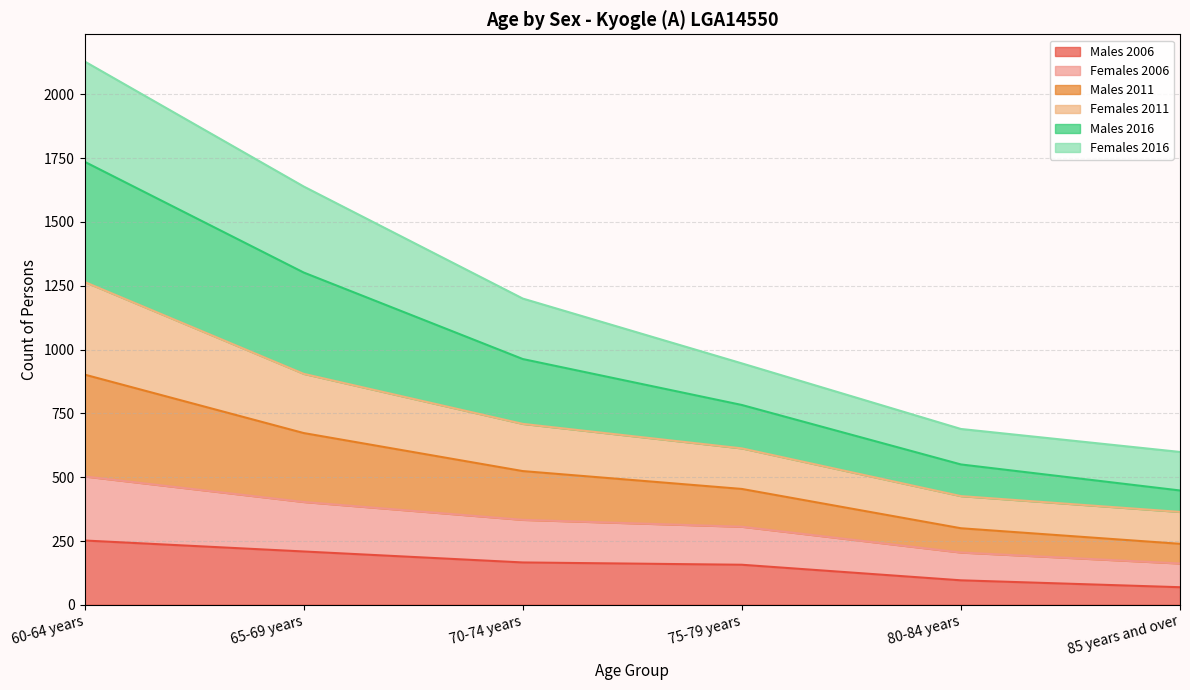

Which category has the highest value across all series?

60-64 years